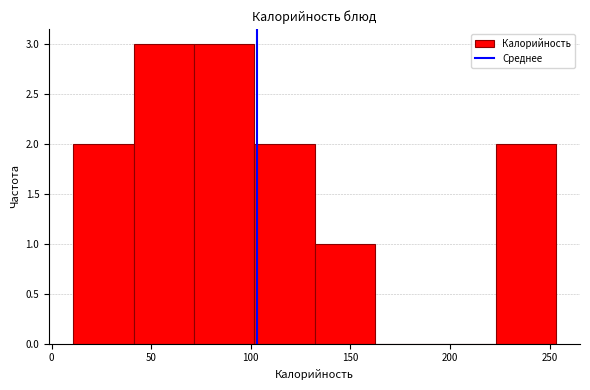

Reading left to right, list every bar in this chart as the range it spans on the x-axis followed by its height. Neither the bar edges nor the heights are printed on the chart, so give them approximately, as read against the axes.

10 to 40: 2
40 to 70: 3
70 to 100: 3
100 to 130: 2
130 to 160: 1
160 to 195: 0
195 to 225: 0
225 to 255: 2